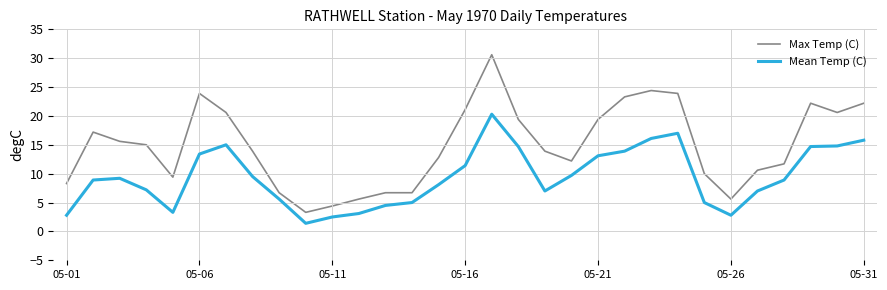

What is the maximum value for Max Temp (C)?

30.6